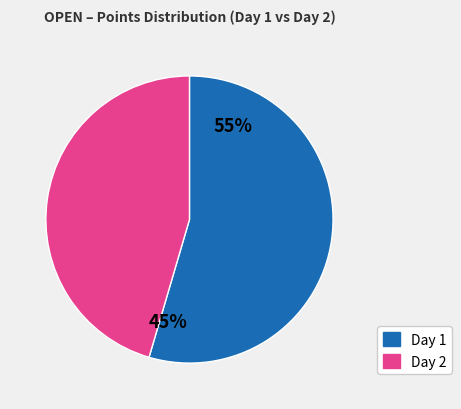

Is it true that Keith Gilleon / Roc is 24% of the pie?

False